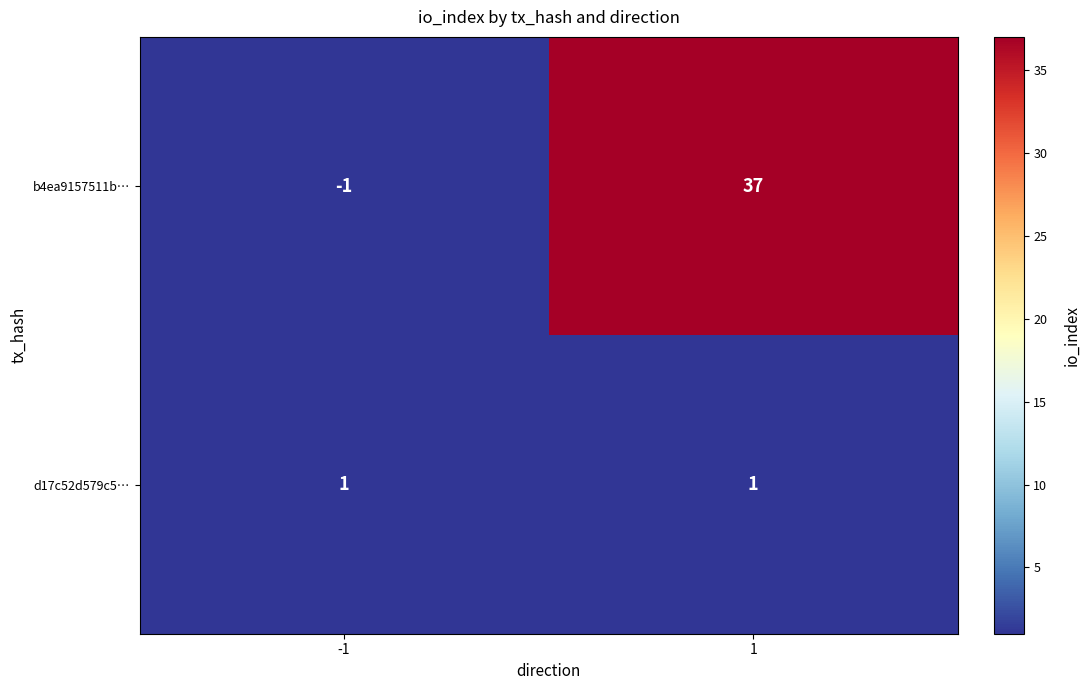

Which series has the largest range (max minus min)?

b4ea9157511b…